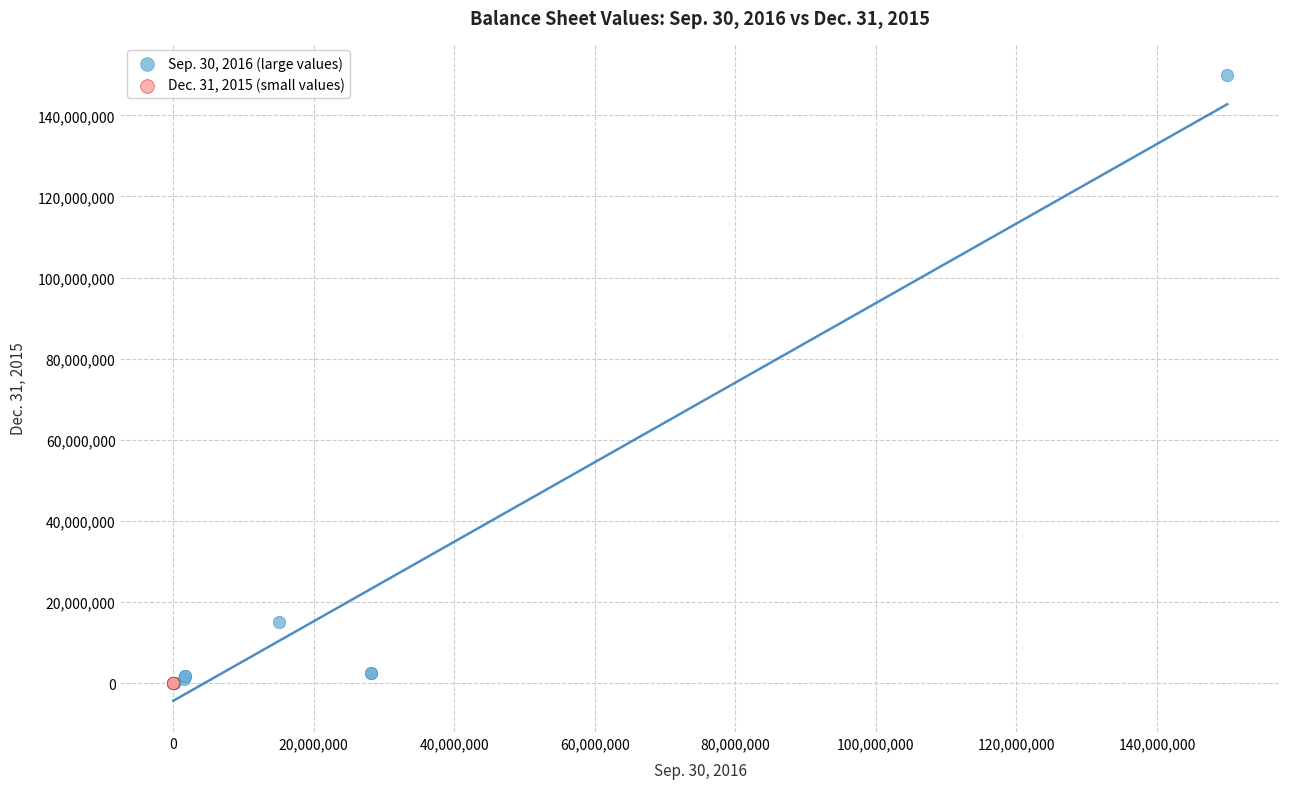

Which series contains the highest Y value?

Sep. 30, 2016 (large values)